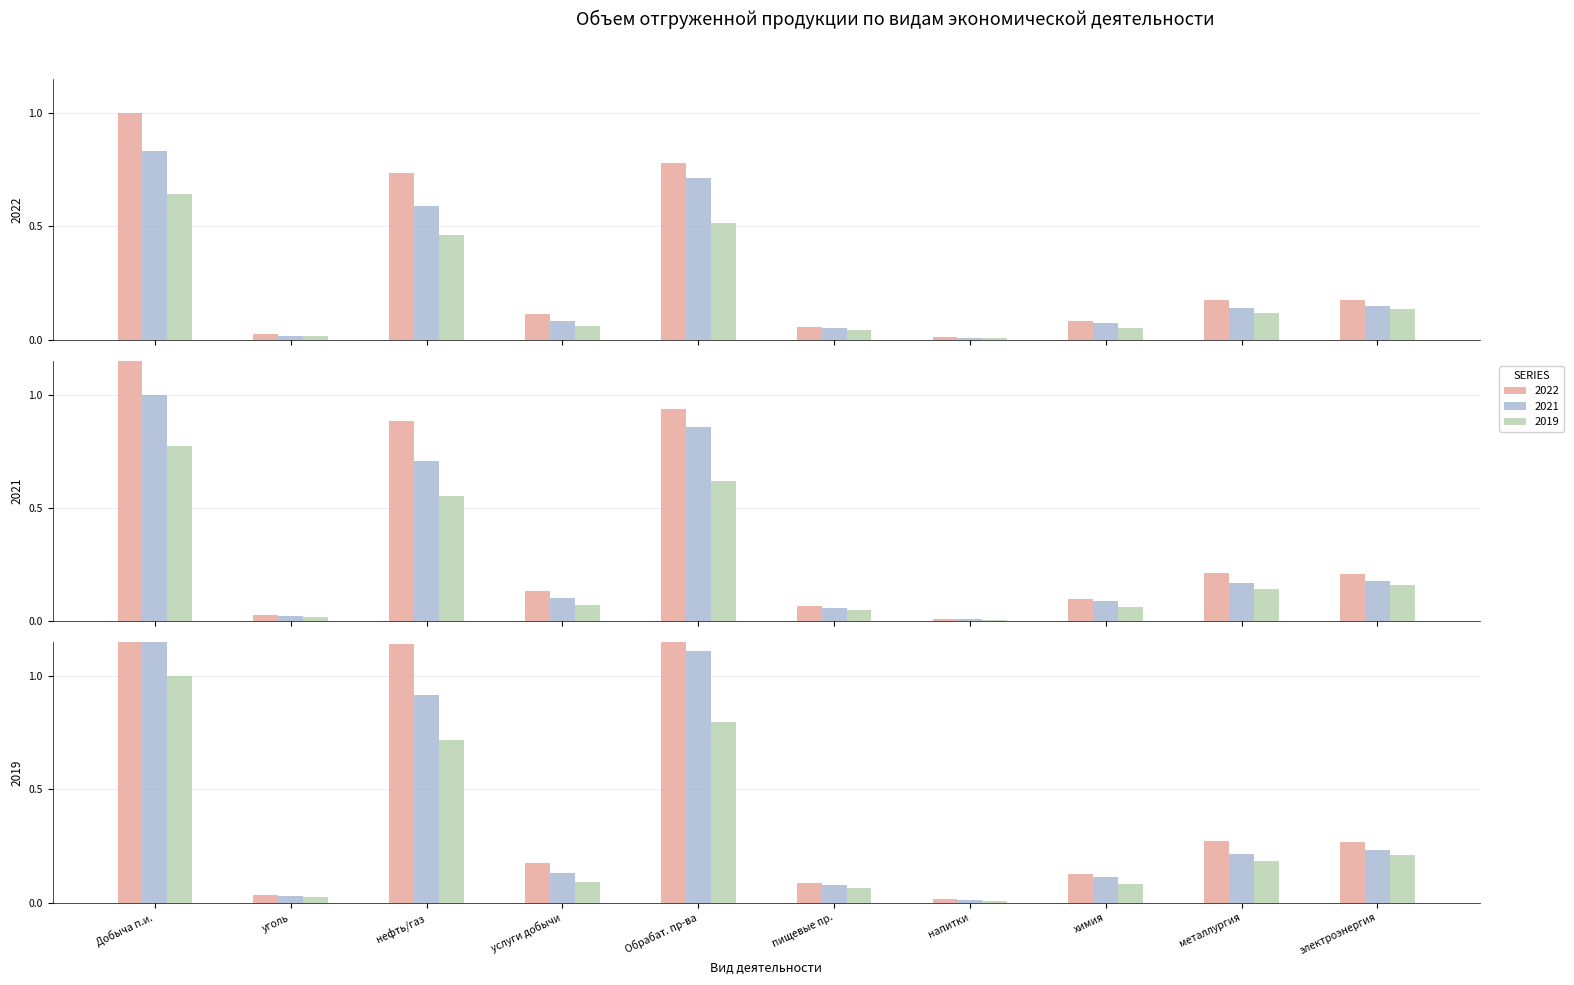

What is the sum of the 2021 values at нефть/газ and химия?

0.7